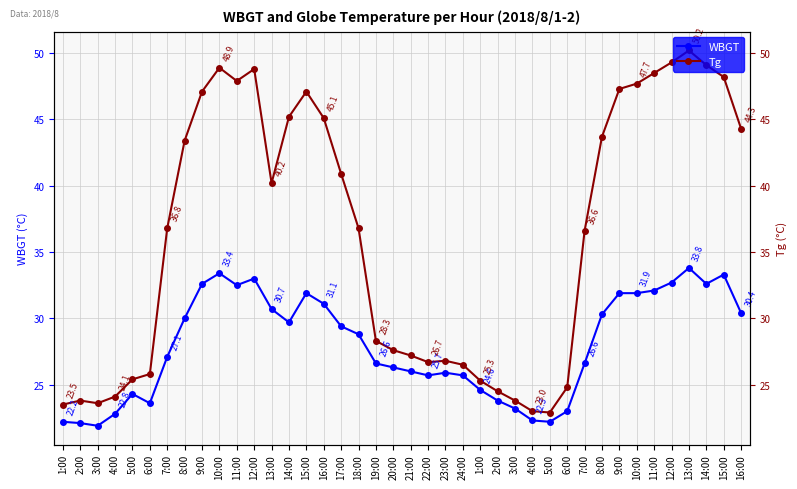

True or false: WBGT and Tg cross at least once.

False